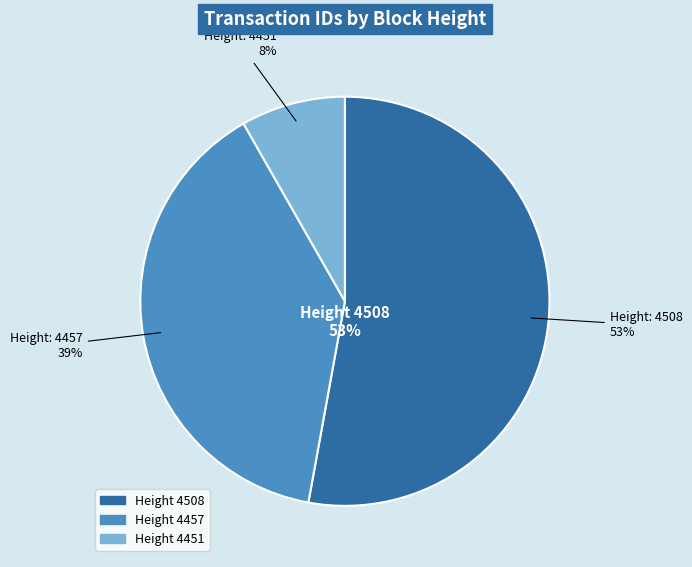

Combined, what portion of the pie is 4457 and 4508?

91.7%